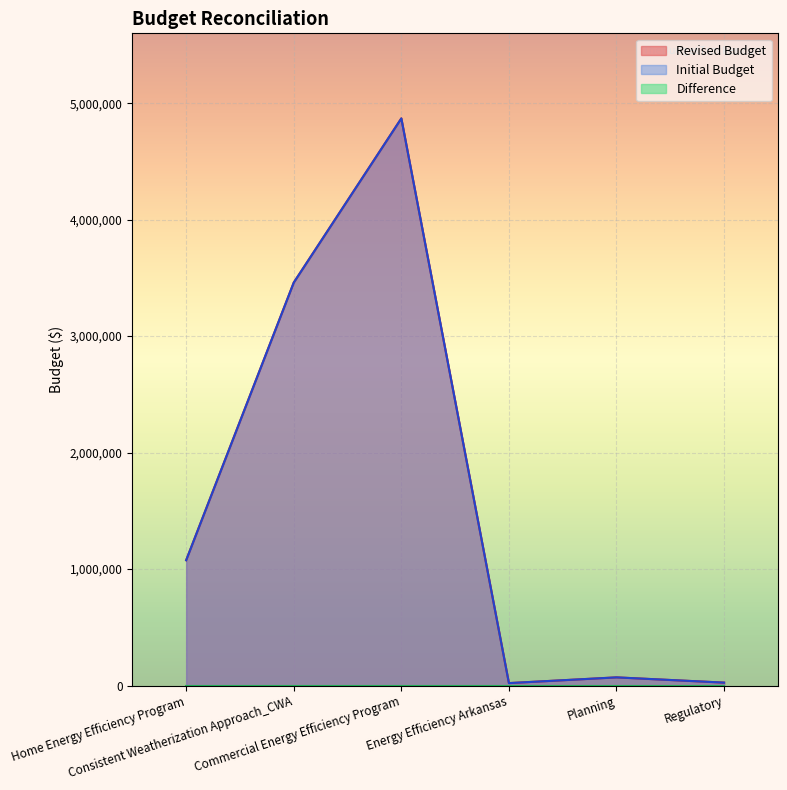

Where does the Revised Budget series first go above 1075755?

Consistent Weatherization Approach_CWA